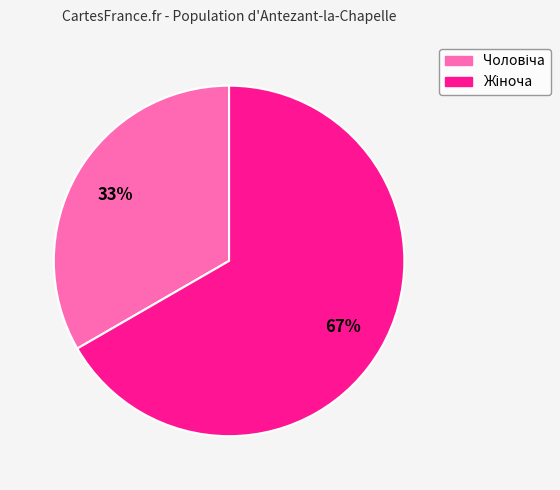

Is there any slice that represents more than half of the pie?

Yes